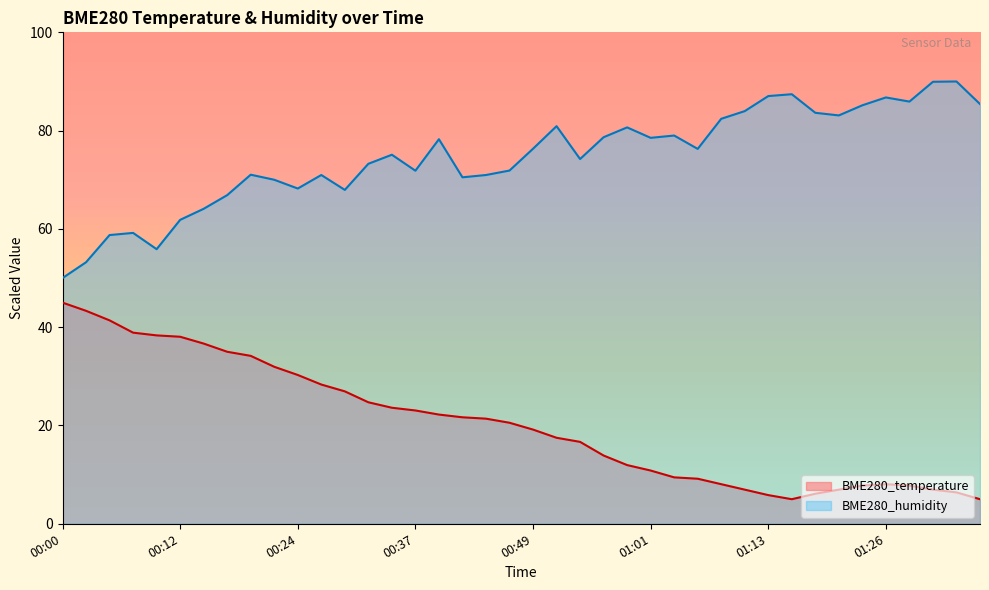

What are all the series names shown in the legend?

BME280_temperature, BME280_humidity